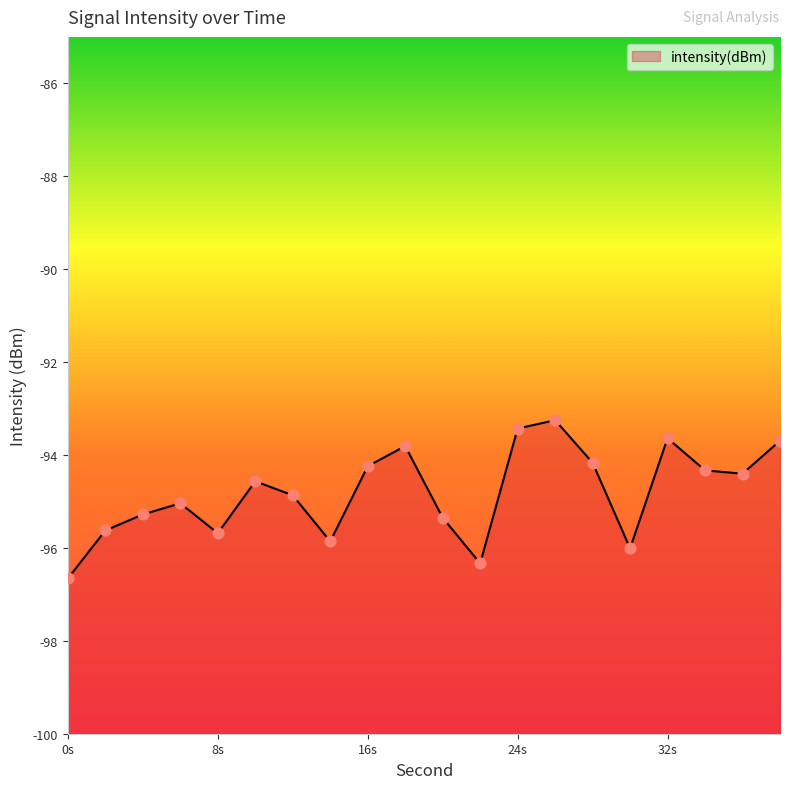

What is the change in value from 6 to 28?

+0.9